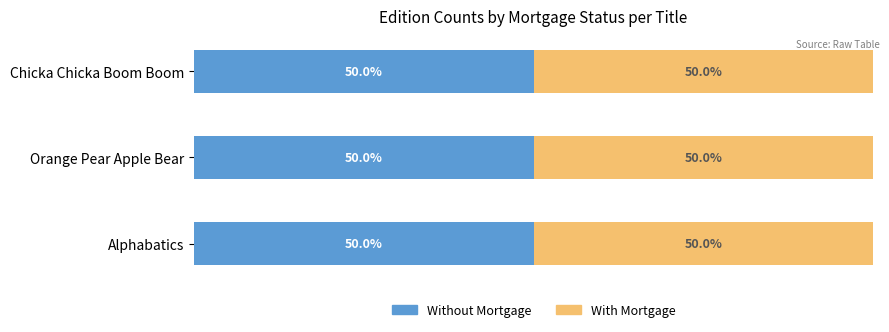

How many values in the Without Mortgage series are below 324649?

1